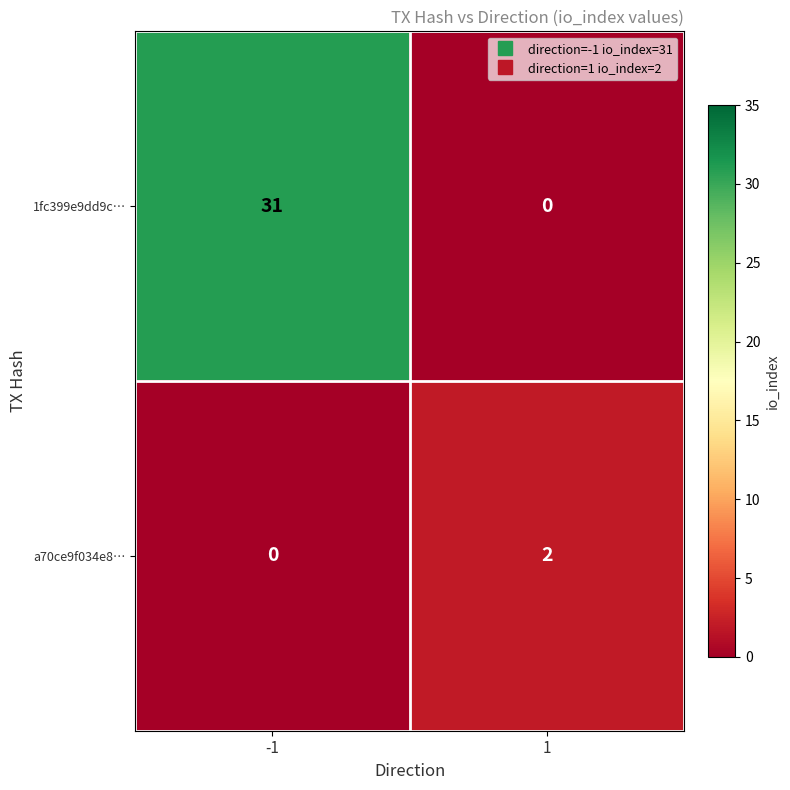

Between -1 and 1, which series saw the biggest shift?

1fc399e9dd9c…